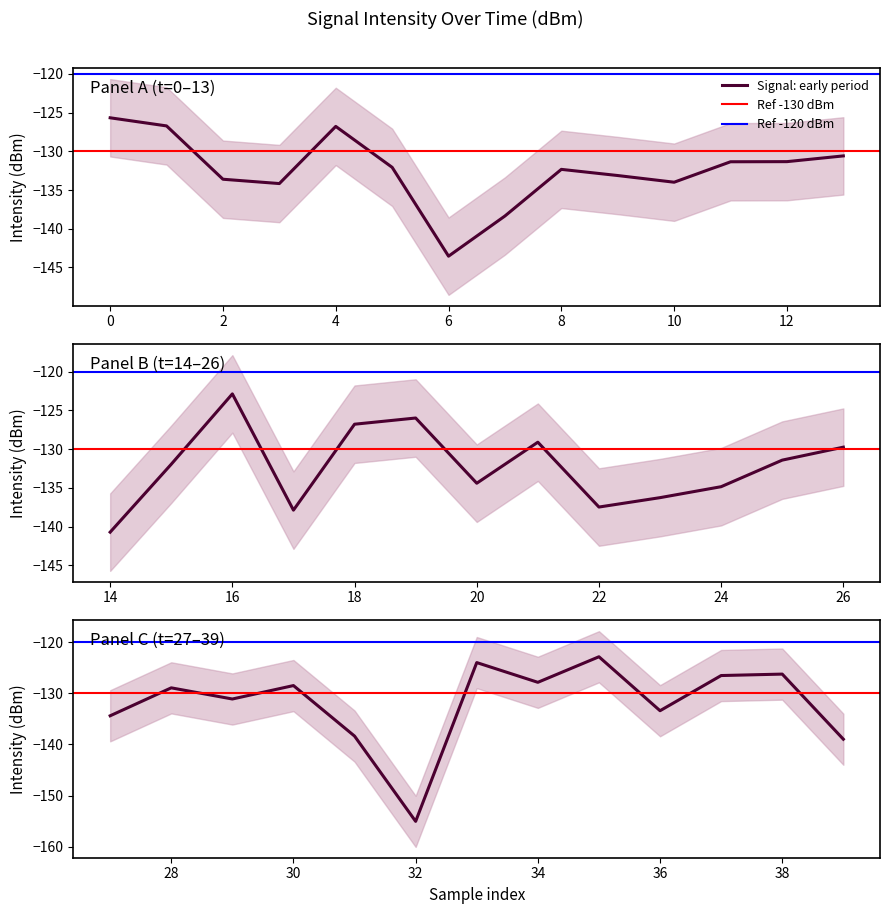

True or false: intensity_lower has more than 1 points higher than both neighbors.

True